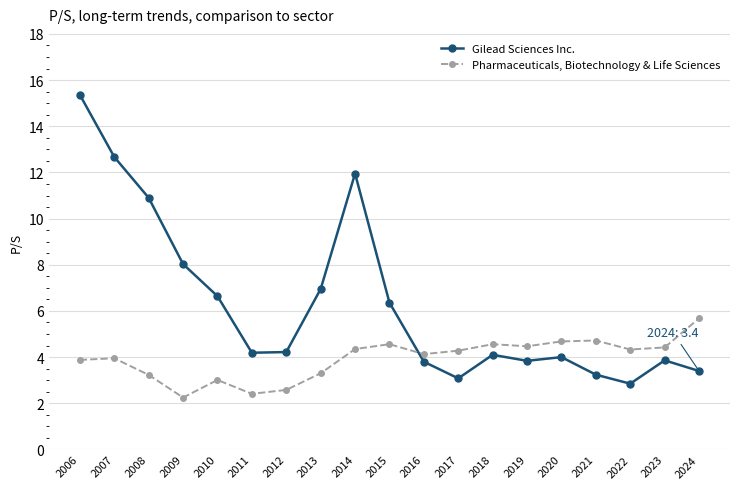

What are all the series names shown in the legend?

Gilead Sciences Inc., Pharmaceuticals, Biotechnology & Life Sciences